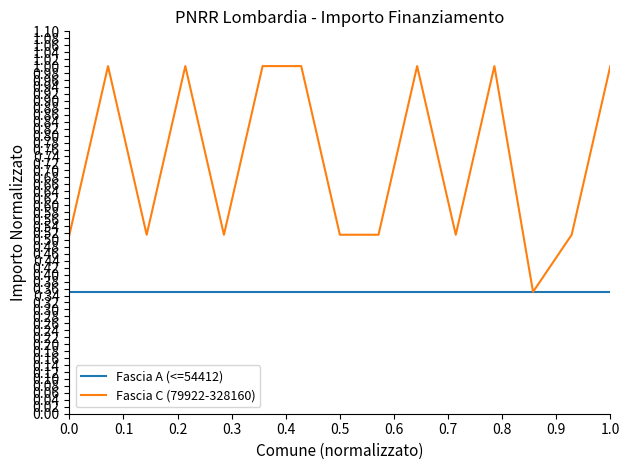

List the series in order of their peak value, lowest first.

Fascia A (<=54412), Fascia C (79922-328160)